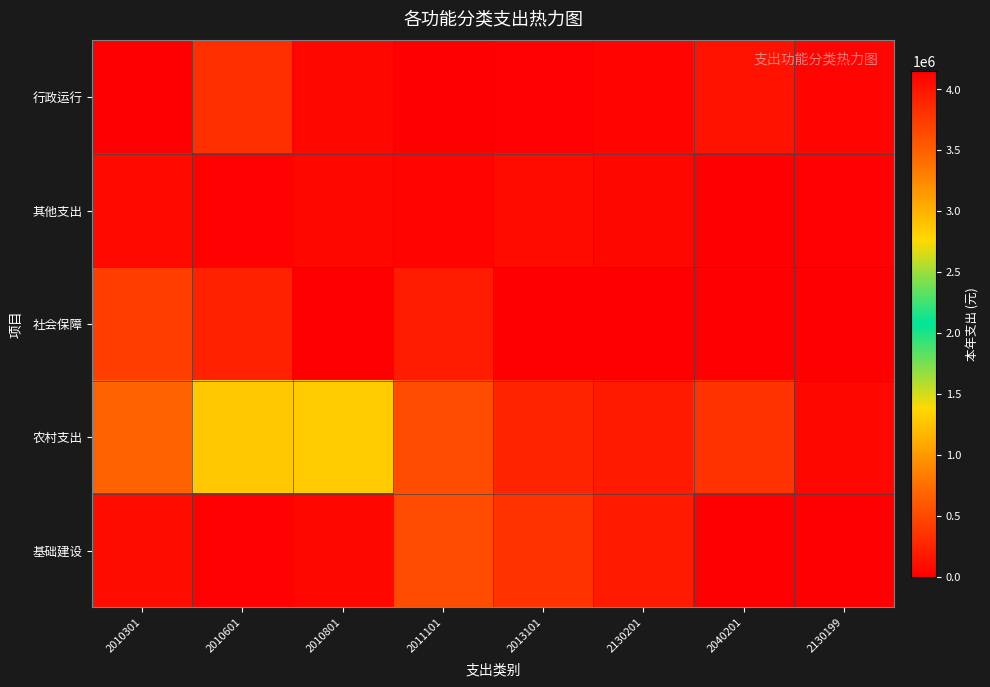

Rank the series by their maximum value, from lowest to highest.

其他支出, 社会保障, 基础建设, 农村支出, 行政运行